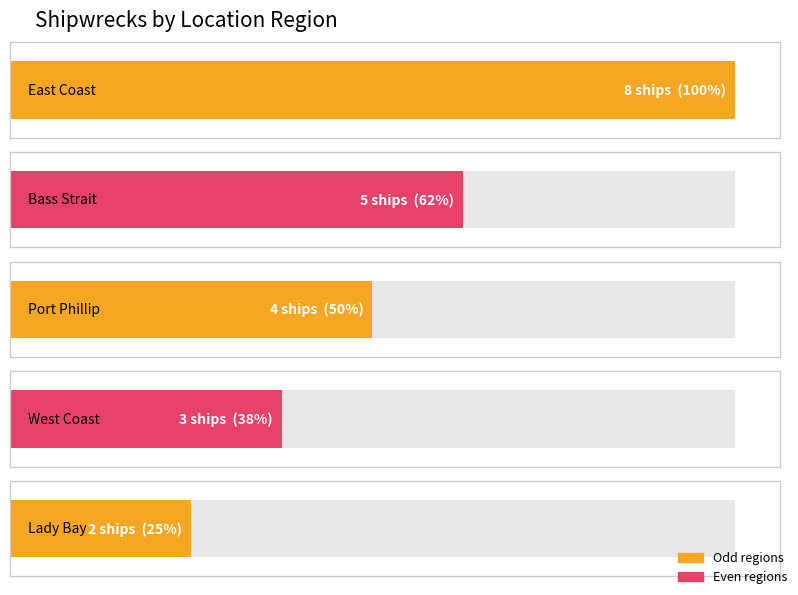

What is the maximum value shown in the chart?

8